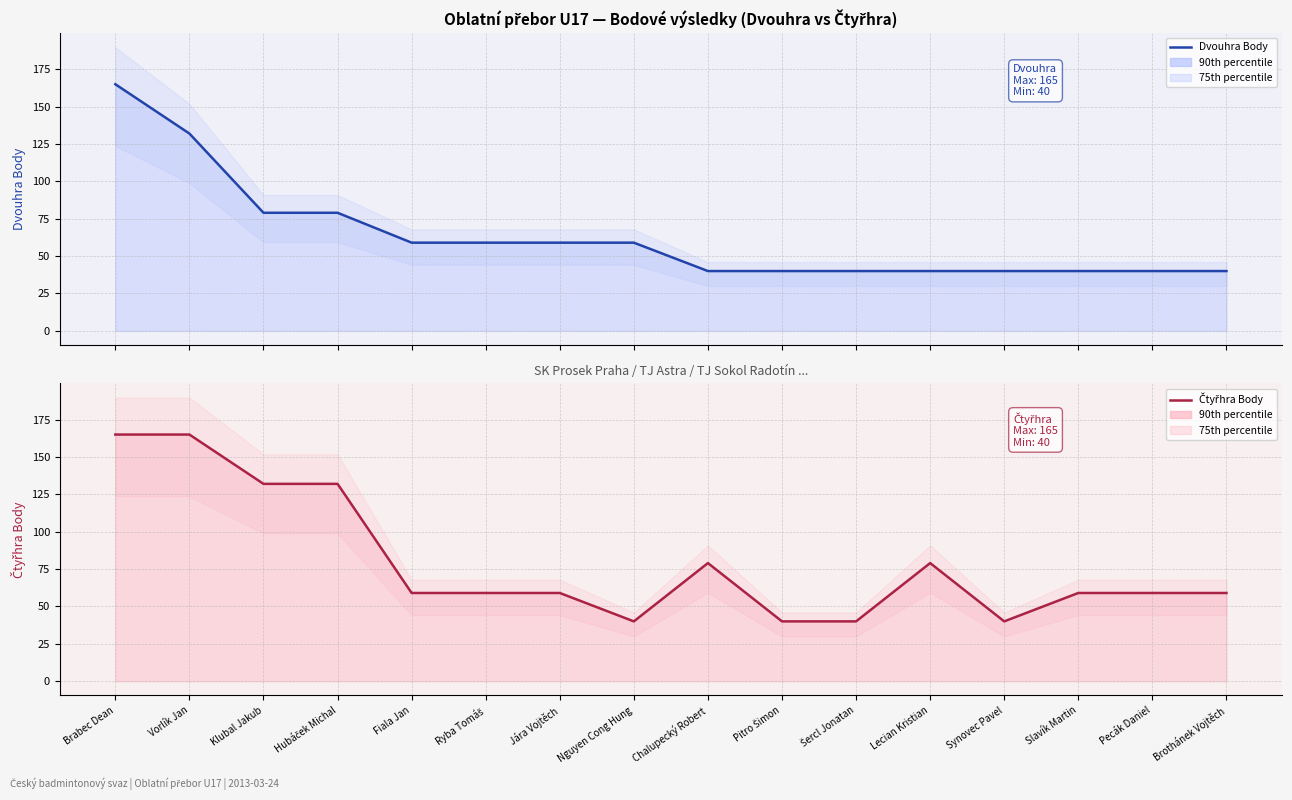

What is the spread (max minus min) of values at Pecák Daniel?

19